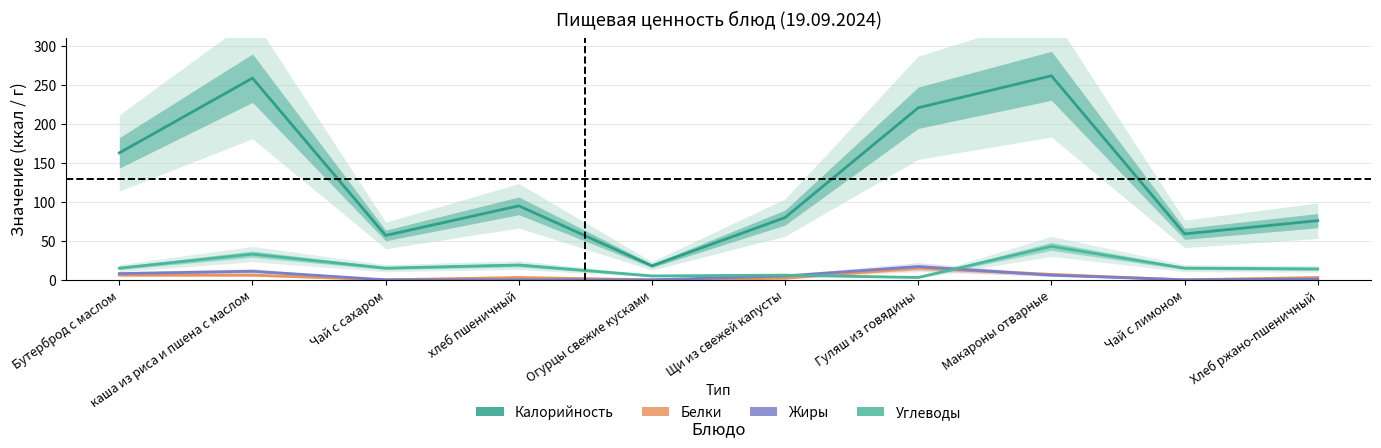

What is the minimum value for Калорийность?

18